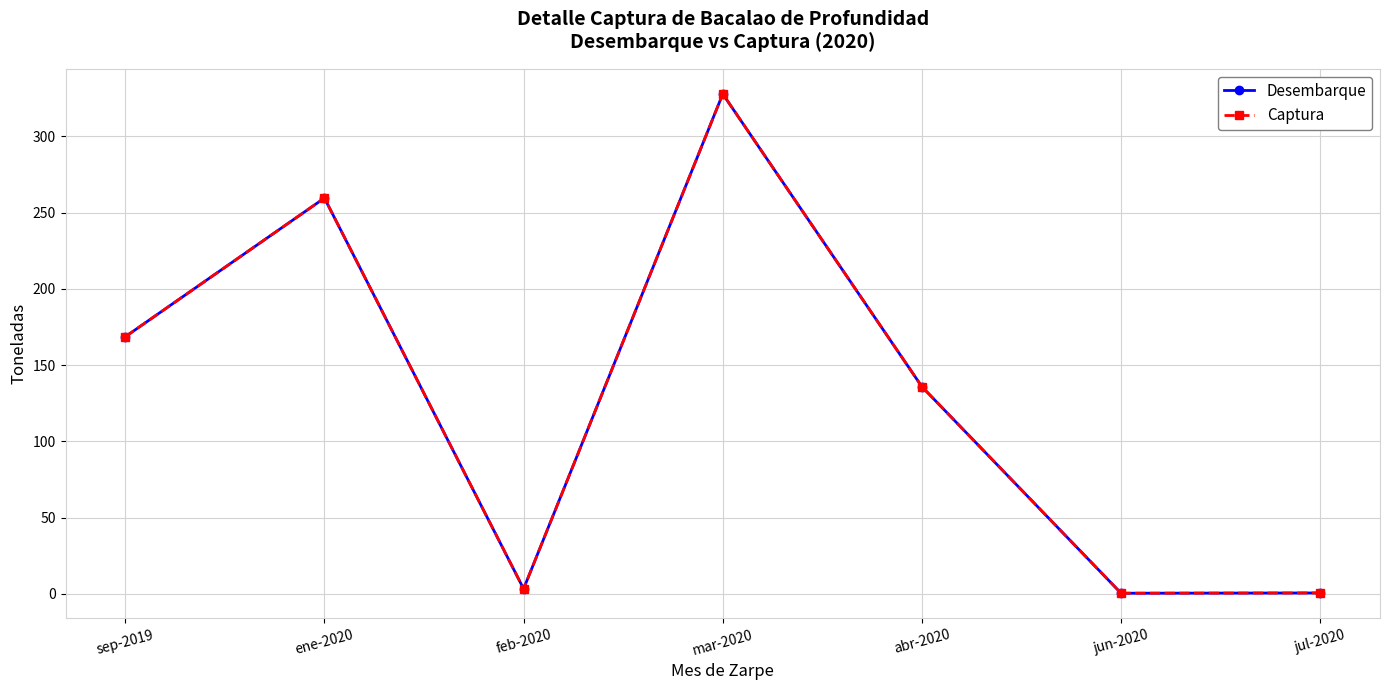

The value of Desembarque at feb-2020 is 3.3. True or false?

True